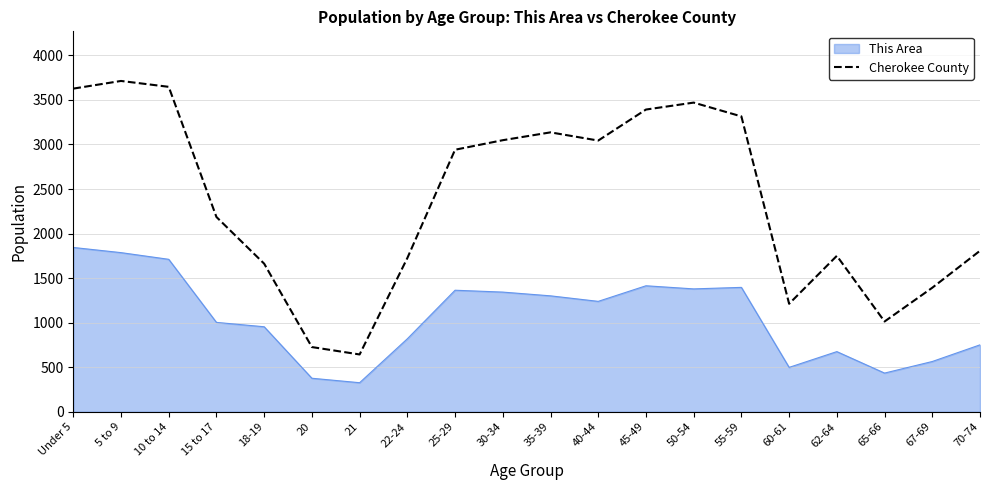

What is the difference between the This Area values at 70-74 and 15 to 17?

252